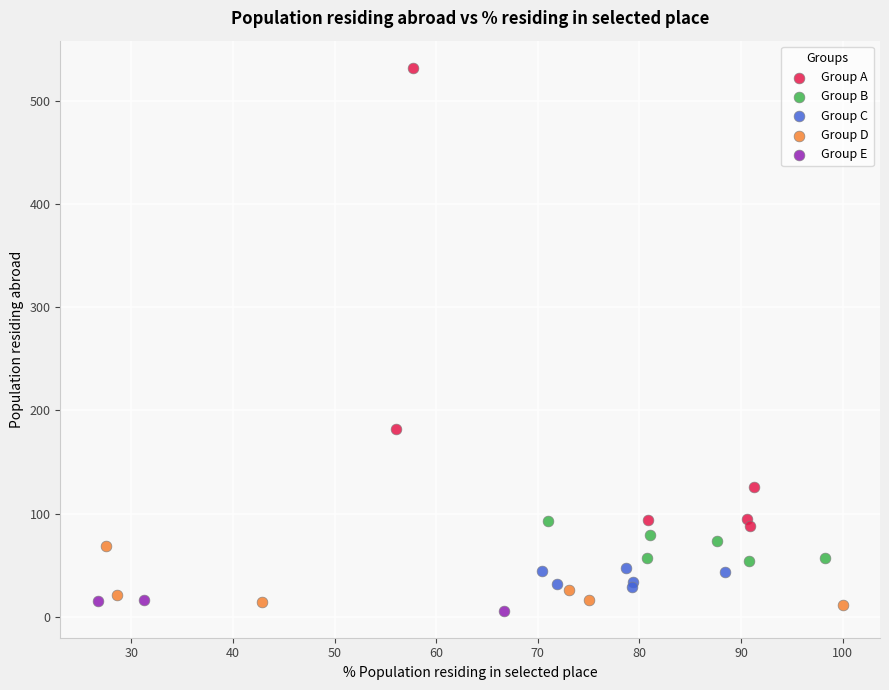

Which series reaches the maximum Y coordinate?

Group A